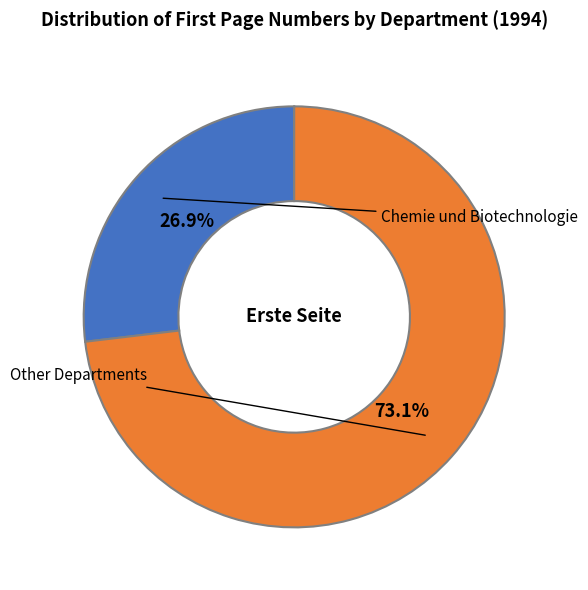

Is there any slice that represents more than half of the pie?

Yes